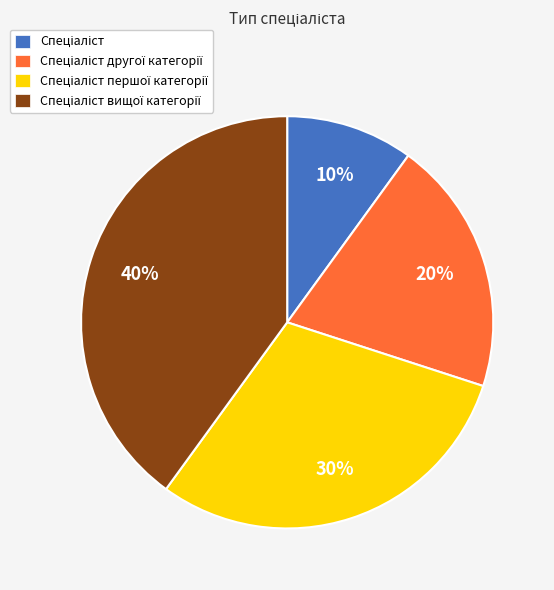

To the nearest percent, what is the average slice percentage?

25%